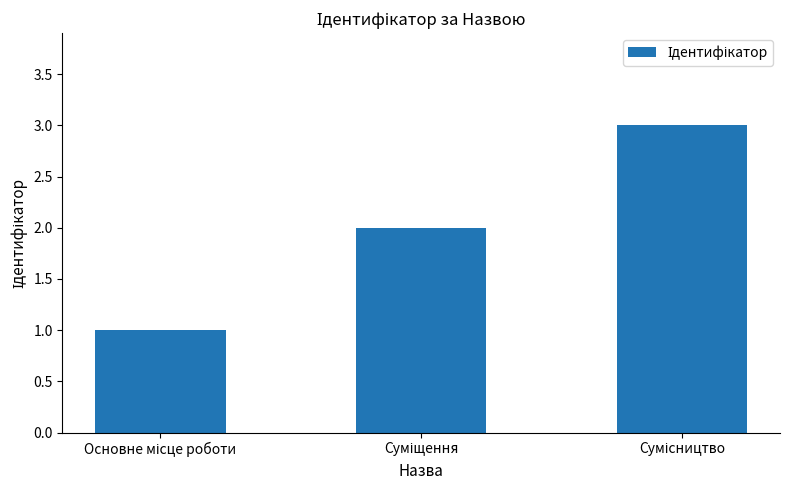

What is the maximum value shown in the chart?

3